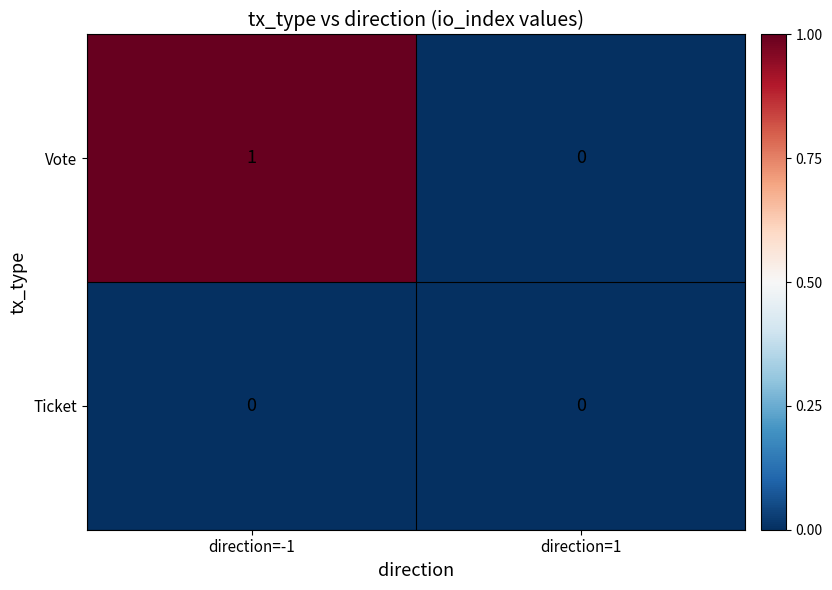

Which series has the widest spread of values?

Vote